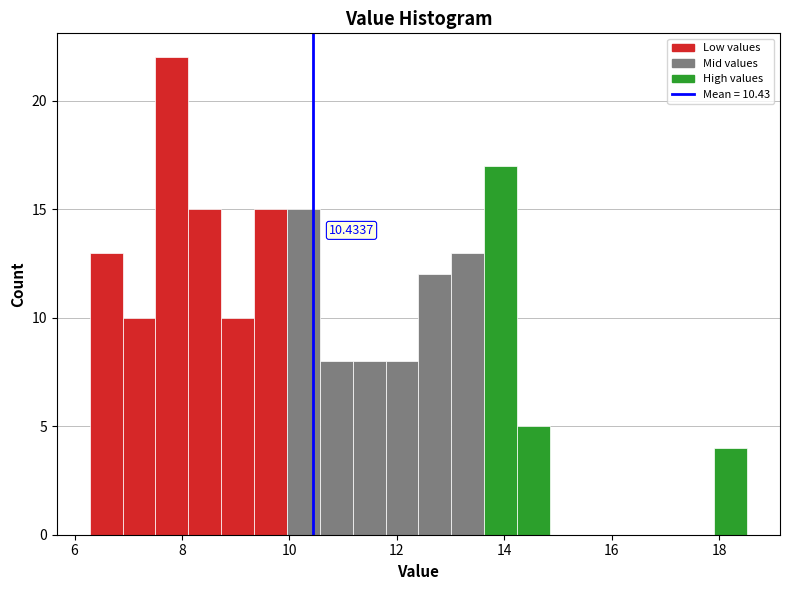

Around what value on the x-axis is the tallest bar? Give the approximate position of its centre, as read against the axis.

7.8